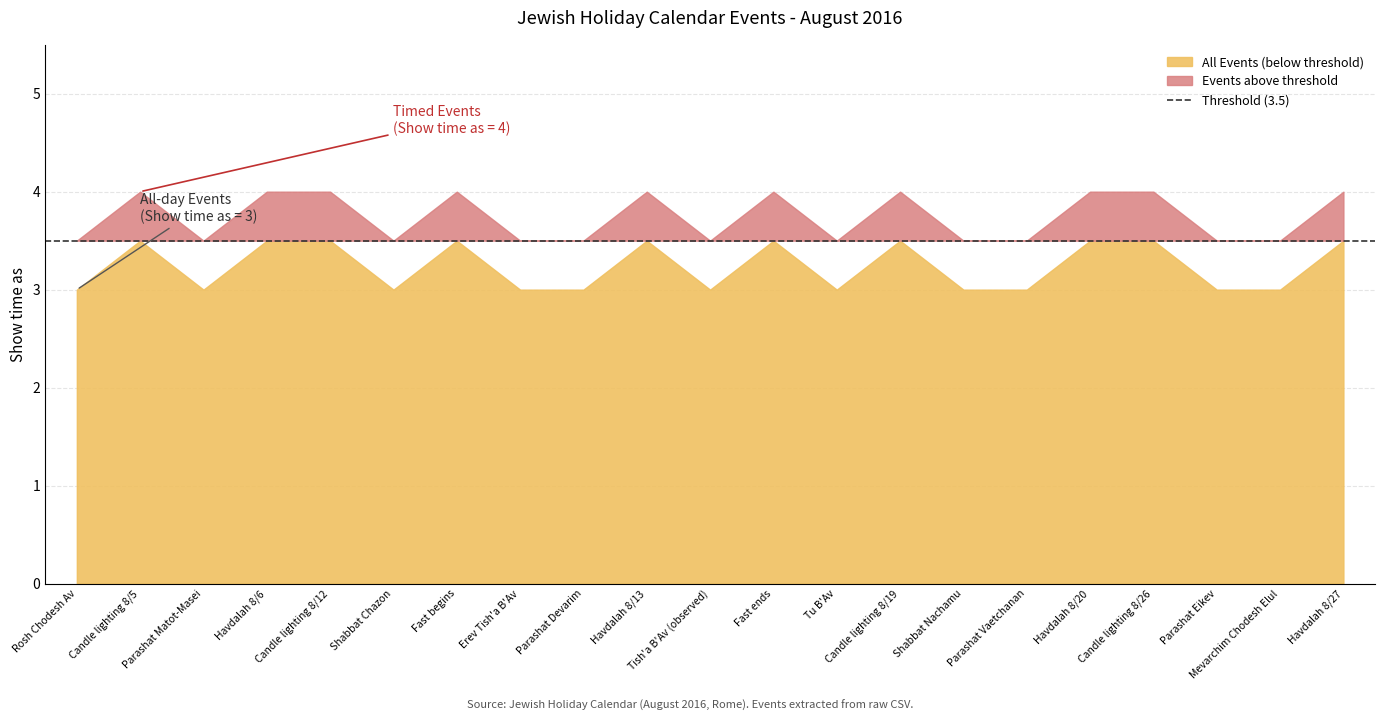

At which category is the sum across all series the highest?

Candle lighting 8/5